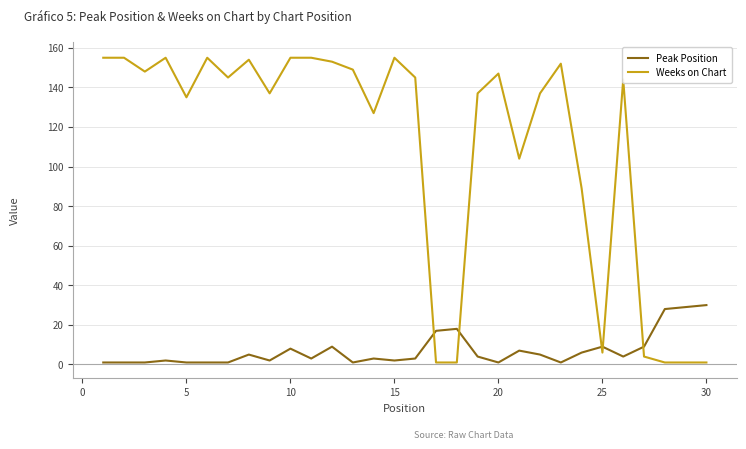

Which series has the largest total across all categories?

Weeks on Chart